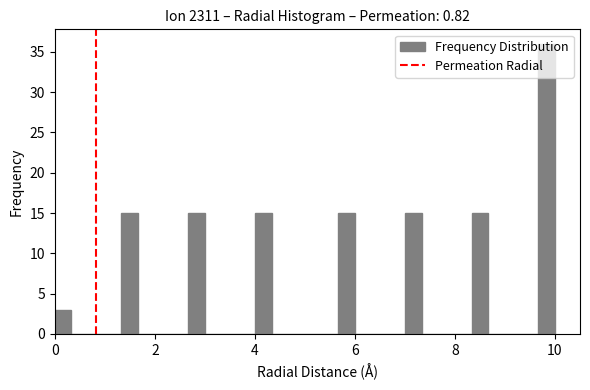

Read against the x-axis, roughly where is the centre of the tallest bar?

9.8